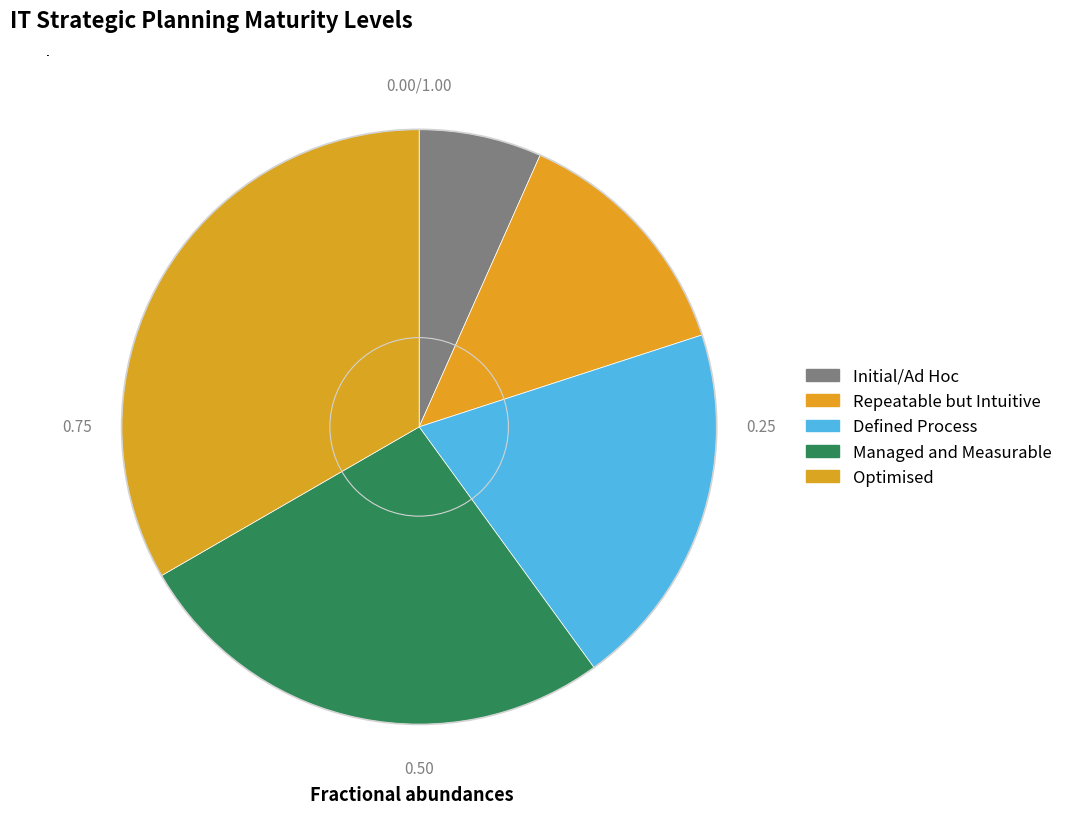

Count the number of slices in the pie.

5